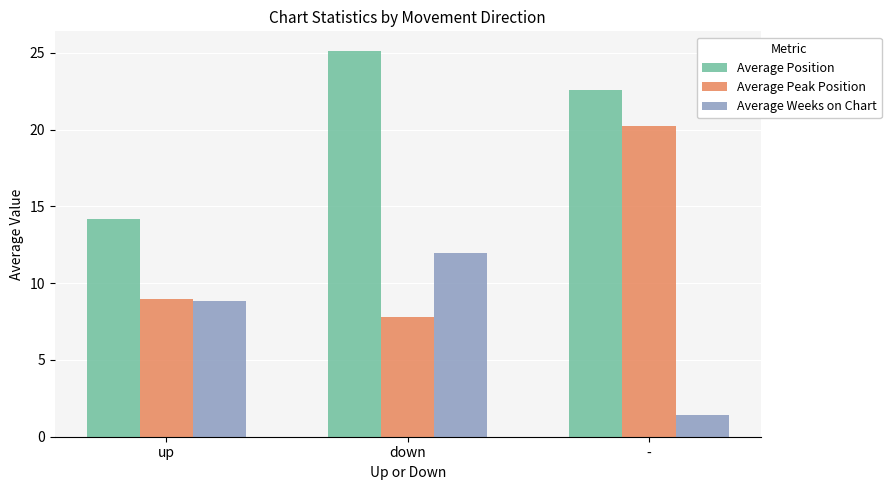

What is the difference between the second highest and minimum values in the Average Position series?

8.4